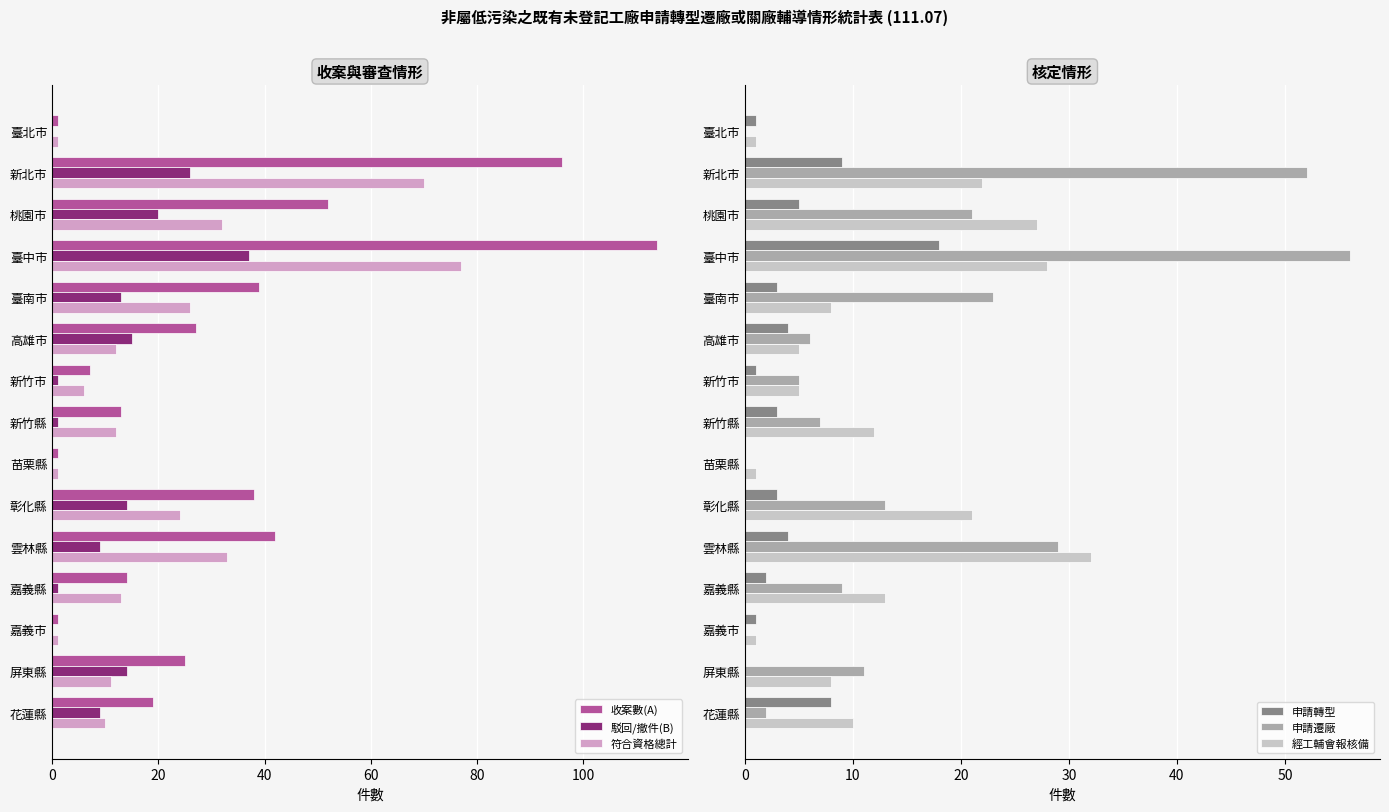

What is the approximate value of 申請遷廠 at 雲林縣, to the nearest 5?

30